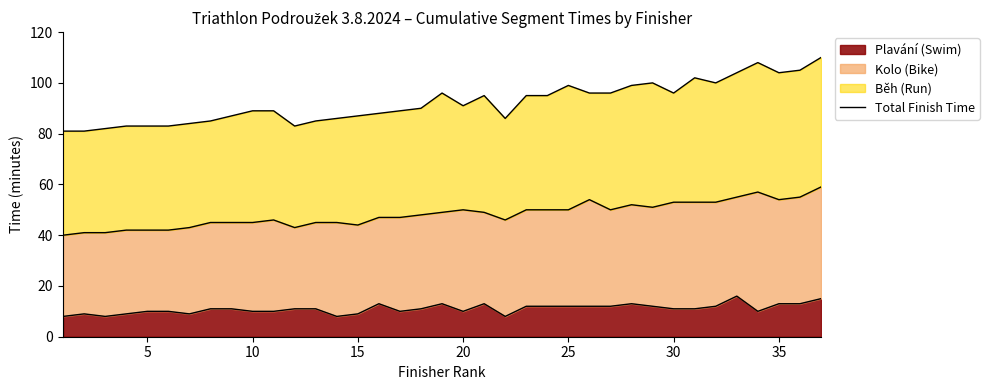

Is it true that Plavání (Swim) equals 18 at 35?

False